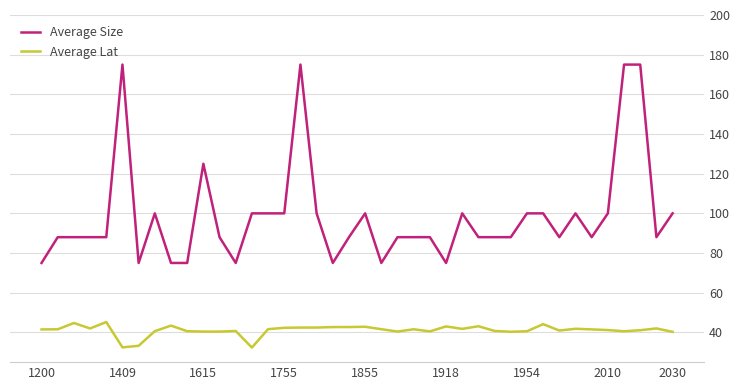

Which series has the largest total across all categories?

Average Size